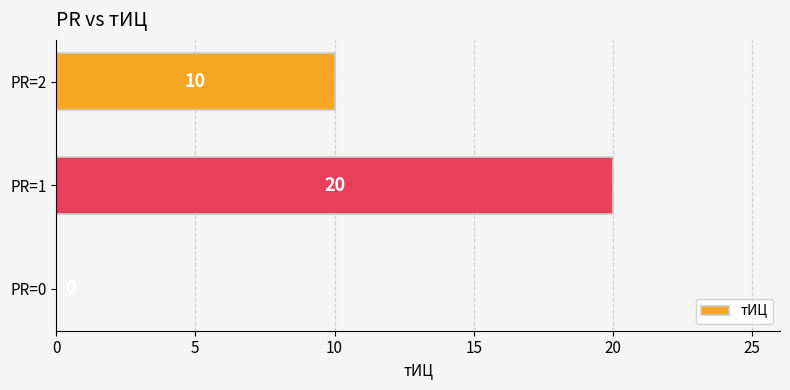

Where is the data nearest to the value 10?

PR=2